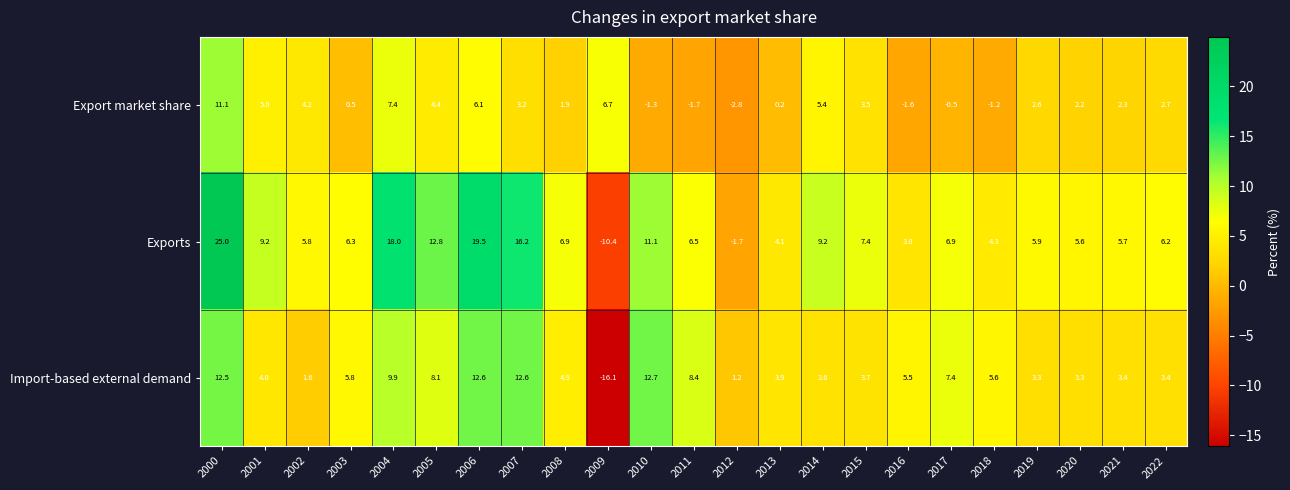

What is the spread (max minus min) of values at 2003?

5.8